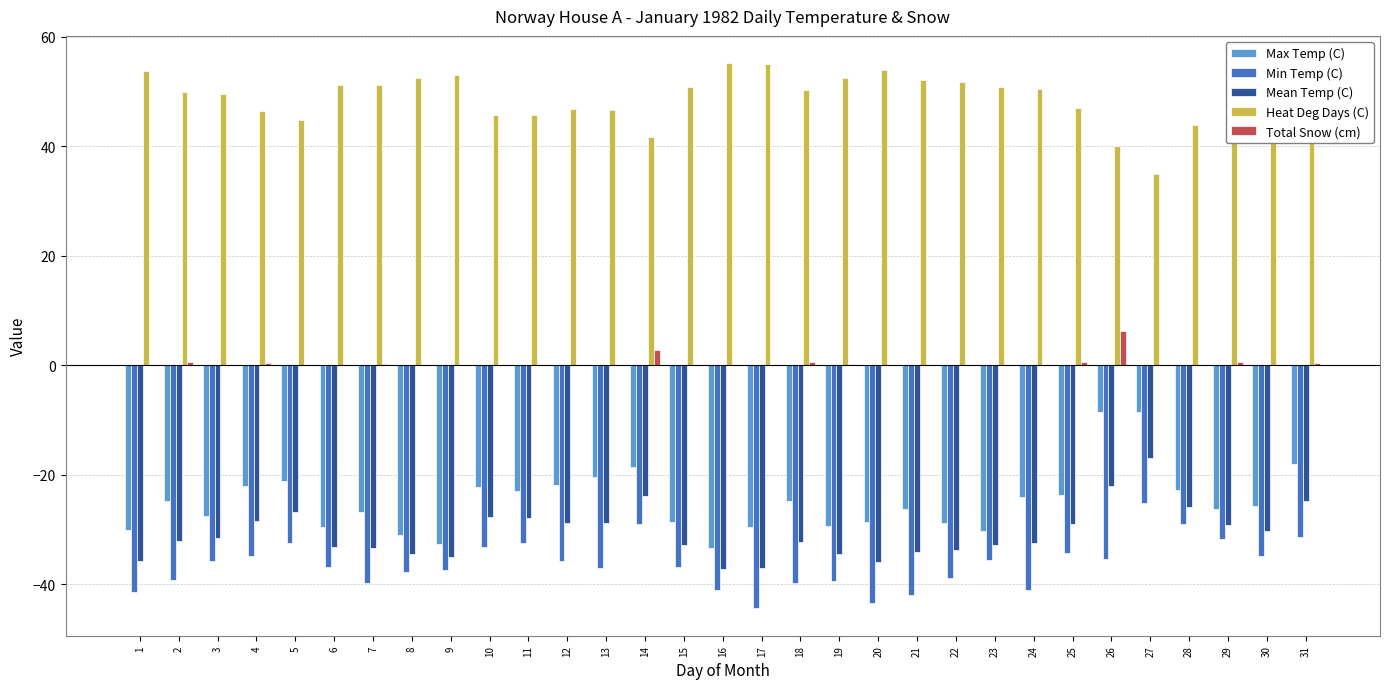

What is the sum of the Mean Temp (C) values at 22 and 29?

-62.9